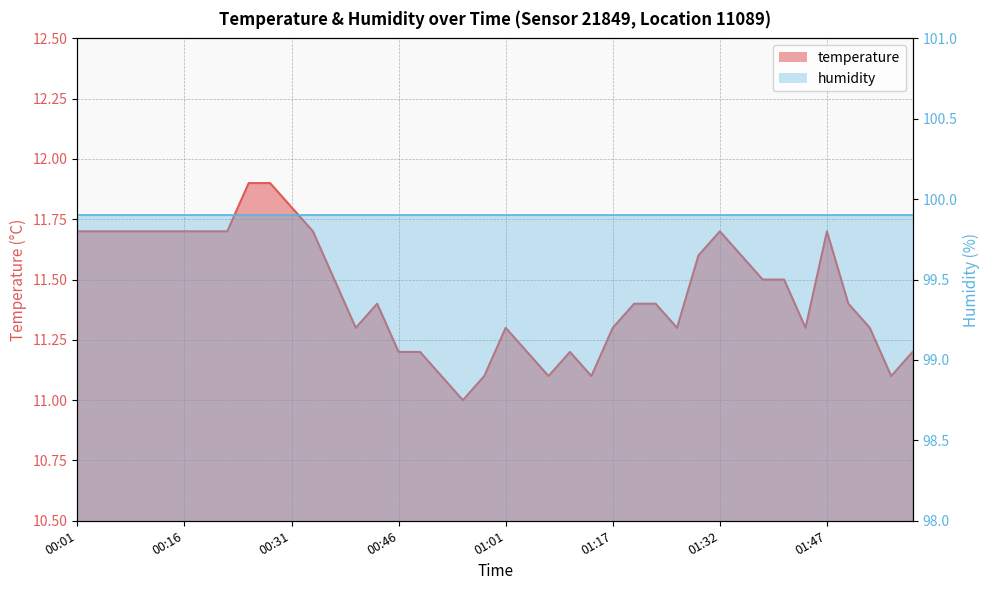

What is the change in value from 00:55 to 01:44?

+0.3